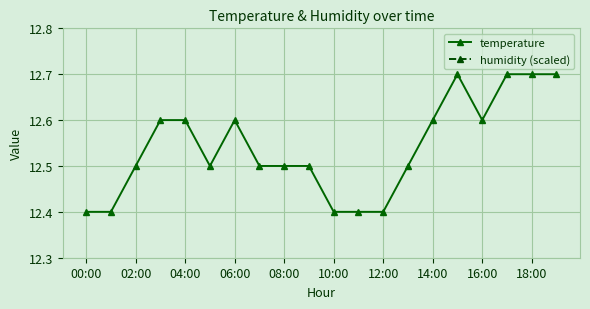

How many series are shown in this chart?

2